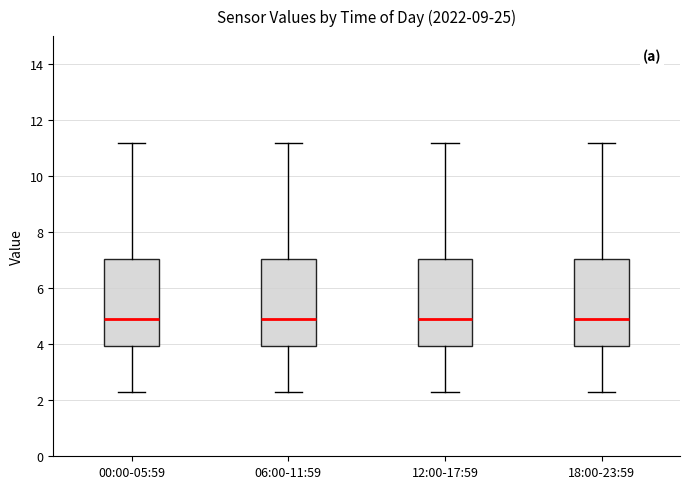

Reading left to right, transcribe this box plot: for each box, give where its median line is, the range the box spans, and where its two whiskers end, as read against the y-axis. The values are not printed on the chart, so give them approximately, as read against the axis.

00:00-05:59: median 5.0, box 4.0 to 7.0, whiskers 2.4 to 11.2
06:00-11:59: median 5.0, box 4.0 to 7.0, whiskers 2.4 to 11.2
12:00-17:59: median 5.0, box 4.0 to 7.0, whiskers 2.4 to 11.2
18:00-23:59: median 5.0, box 4.0 to 7.0, whiskers 2.4 to 11.2